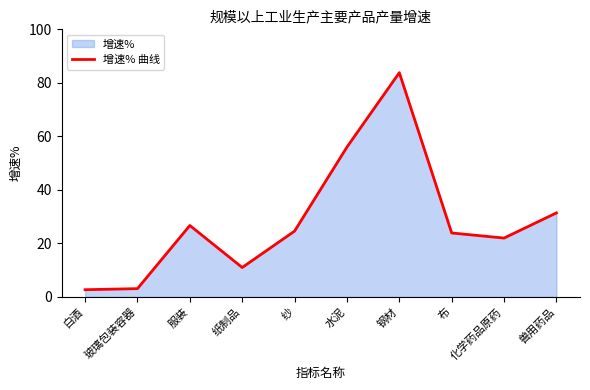

What is the sum of the values at 兽用药品 and 纸制品?

42.4